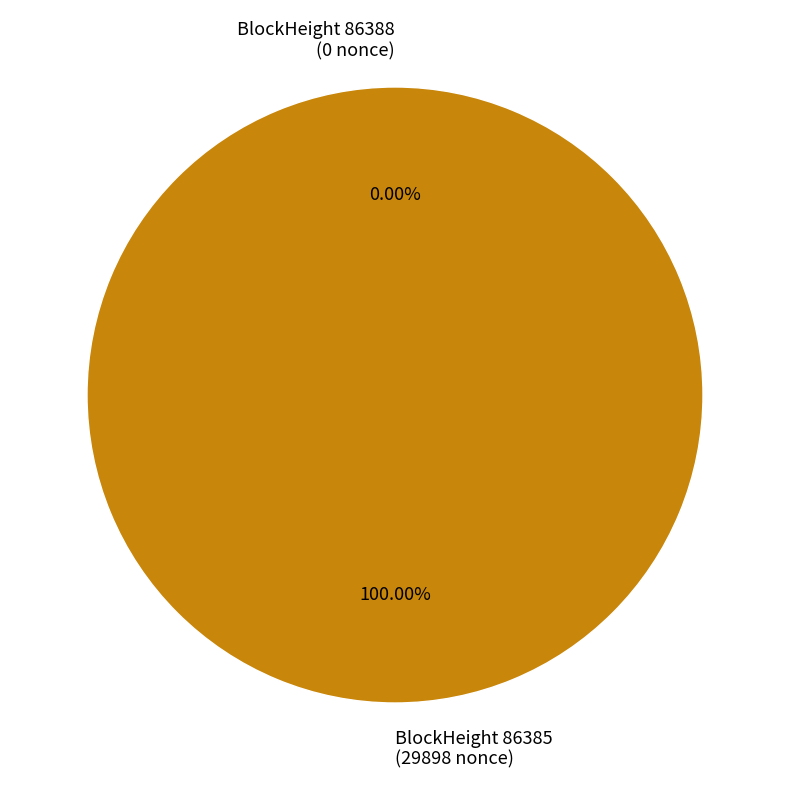

How many slices are in this pie chart?

2